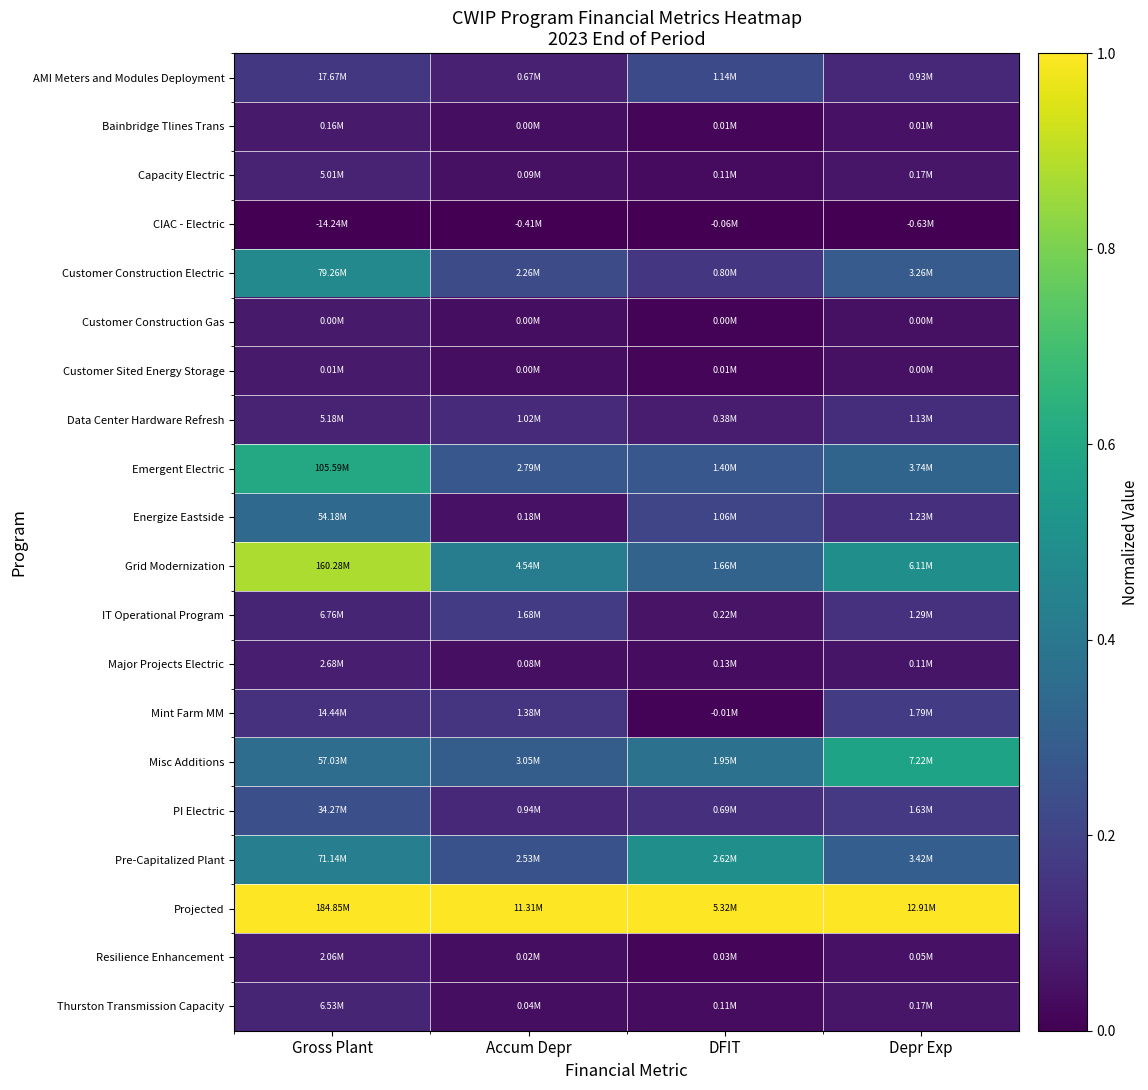

Reading left to right, transcribe all the data shown in this chart.

AMI Meters and Modules Deployment: Gross Plant=0.2	Accum Depr=0.1	DFIT=0.2	Depr Exp=0.1
Bainbridge Tlines Trans: Gross Plant=0.1	Accum Depr=0.0	DFIT=0.0	Depr Exp=0.0
Capacity Electric: Gross Plant=0.1	Accum Depr=0.0	DFIT=0.0	Depr Exp=0.1
CIAC - Electric: Gross Plant=0.0	Accum Depr=0.0	DFIT=0.0	Depr Exp=0.0
Customer Construction Electric: Gross Plant=0.5	Accum Depr=0.2	DFIT=0.2	Depr Exp=0.3
Customer Construction Gas: Gross Plant=0.1	Accum Depr=0.0	DFIT=0.0	Depr Exp=0.0
Customer Sited Energy Storage: Gross Plant=0.1	Accum Depr=0.0	DFIT=0.0	Depr Exp=0.0
Data Center Hardware Refresh: Gross Plant=0.1	Accum Depr=0.1	DFIT=0.1	Depr Exp=0.1
Emergent Electric: Gross Plant=0.6	Accum Depr=0.3	DFIT=0.3	Depr Exp=0.3
Energize Eastside: Gross Plant=0.3	Accum Depr=0.1	DFIT=0.2	Depr Exp=0.1
Grid Modernization: Gross Plant=0.9	Accum Depr=0.4	DFIT=0.3	Depr Exp=0.5
IT Operational Program: Gross Plant=0.1	Accum Depr=0.2	DFIT=0.1	Depr Exp=0.1
Major Projects Electric: Gross Plant=0.1	Accum Depr=0.0	DFIT=0.0	Depr Exp=0.1
Mint Farm MM: Gross Plant=0.1	Accum Depr=0.2	DFIT=0.0	Depr Exp=0.2
Misc Additions: Gross Plant=0.4	Accum Depr=0.3	DFIT=0.4	Depr Exp=0.6
PI Electric: Gross Plant=0.2	Accum Depr=0.1	DFIT=0.1	Depr Exp=0.2
Pre-Capitalized Plant: Gross Plant=0.4	Accum Depr=0.3	DFIT=0.5	Depr Exp=0.3
Projected: Gross Plant=1.0	Accum Depr=1.0	DFIT=1.0	Depr Exp=1.0
Resilience Enhancement: Gross Plant=0.1	Accum Depr=0.0	DFIT=0.0	Depr Exp=0.1
Thurston Transmission Capacity: Gross Plant=0.1	Accum Depr=0.0	DFIT=0.0	Depr Exp=0.1